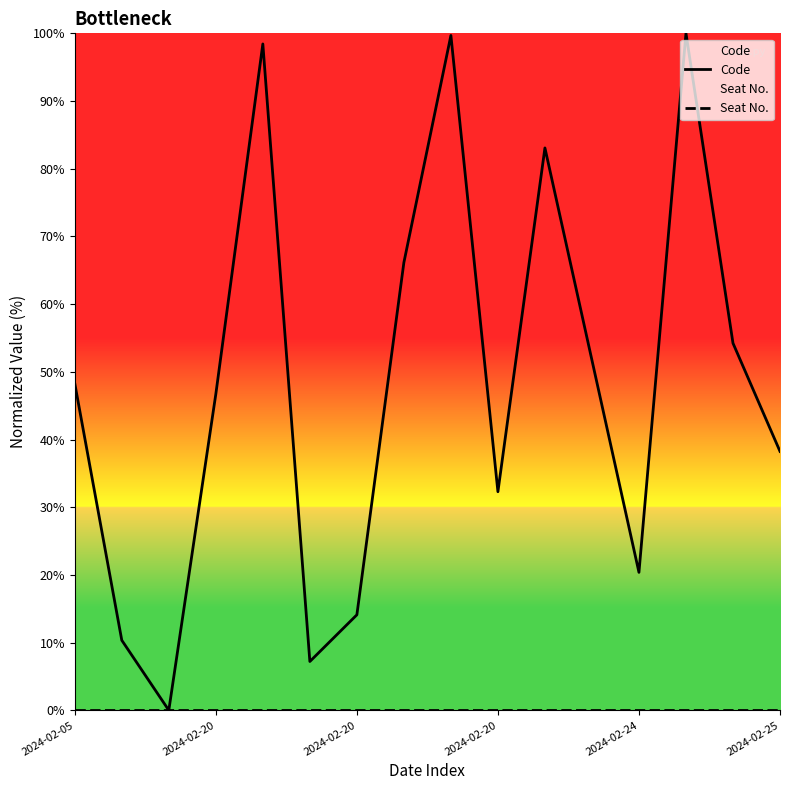

Rank the series by their maximum value, from lowest to highest.

Seat No., Code